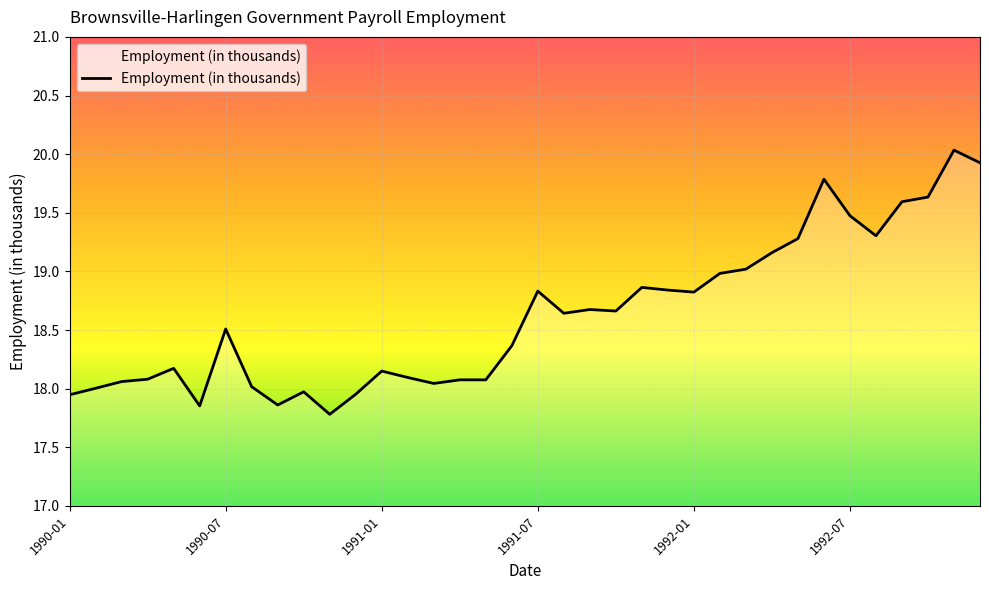

What is the difference between the maximum and minimum values?

2.3